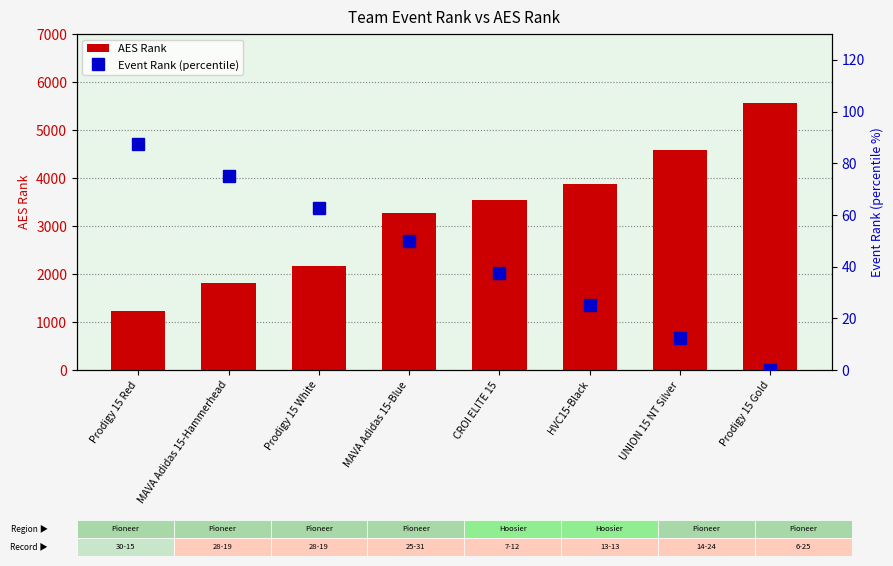

What is the sum of all AES Rank values?

26054